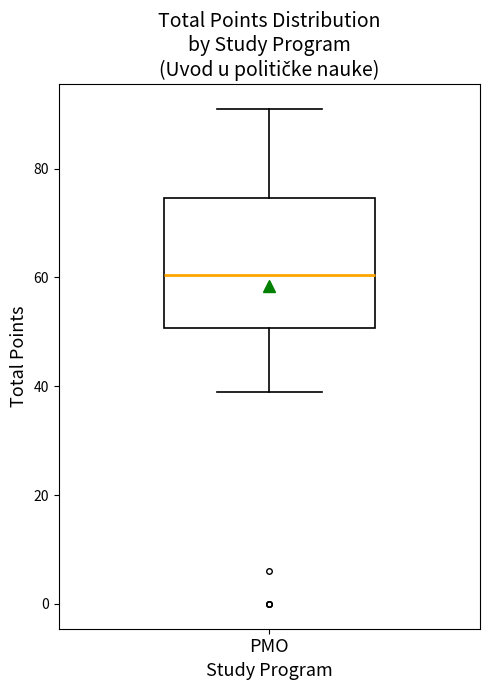

Where is the lower edge of the box for PMO on the y-axis? The values are not printed on the chart, so give them approximately, as read against the axis.

50